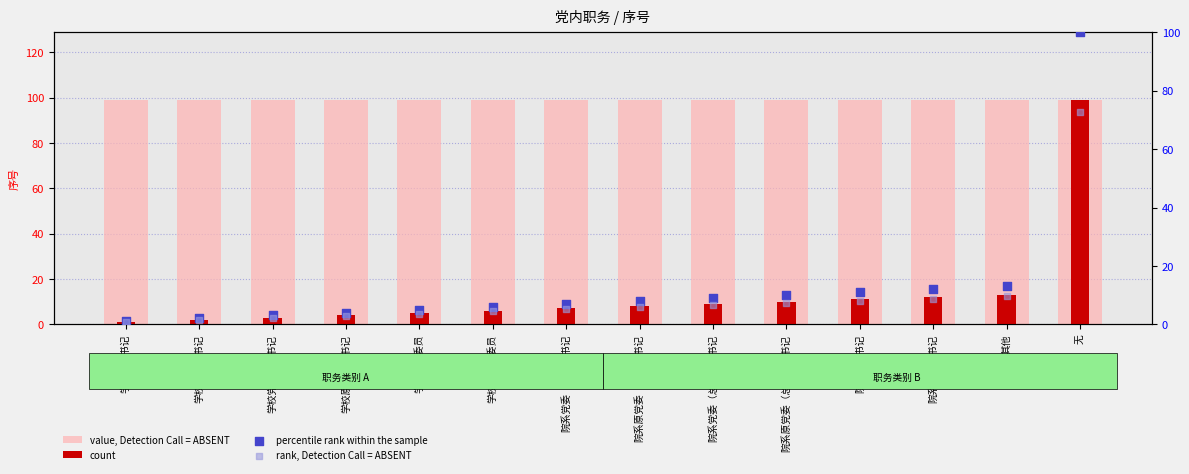

Which series contains the highest Y value?

percentile rank within the sample